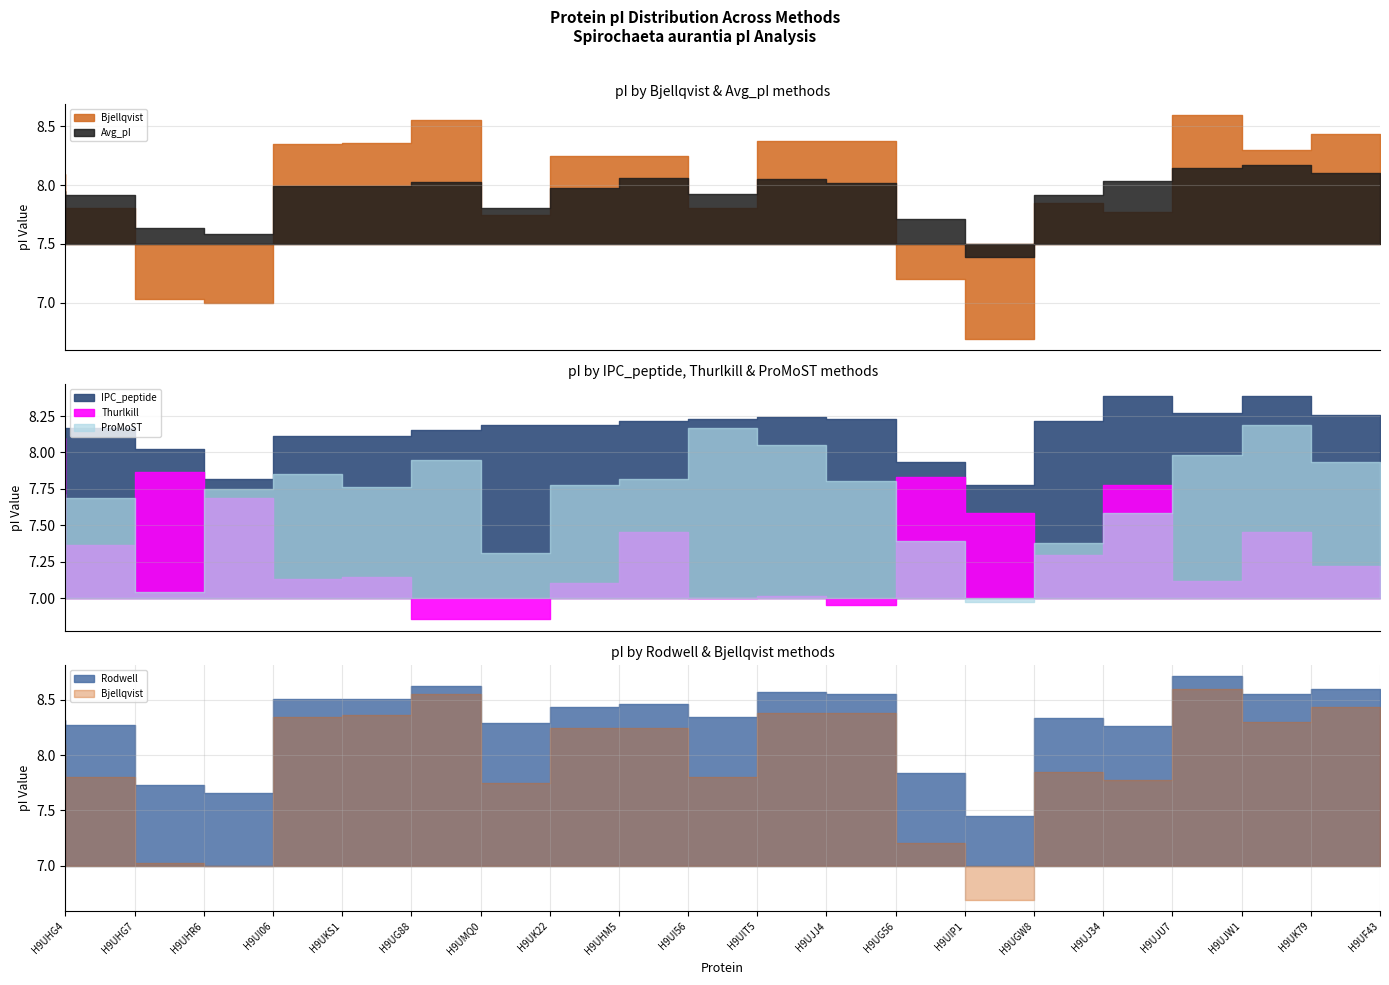

After their last crossing, which series has the higher values: Rodwell or ProMoST?

Rodwell